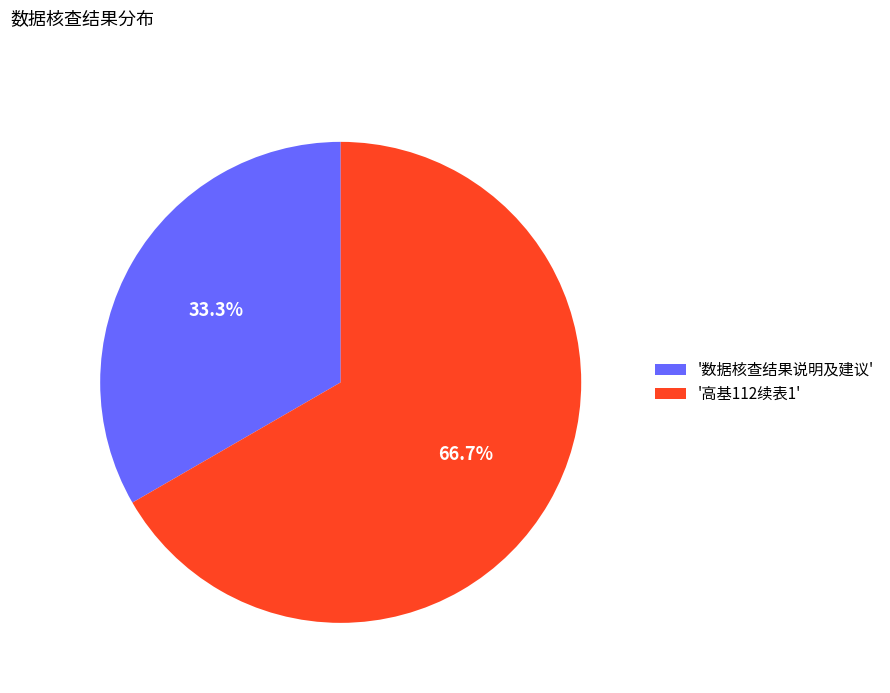

Rank the categories by value from lowest to highest.

'数据核查结果说明及建议', '高基112续表1'